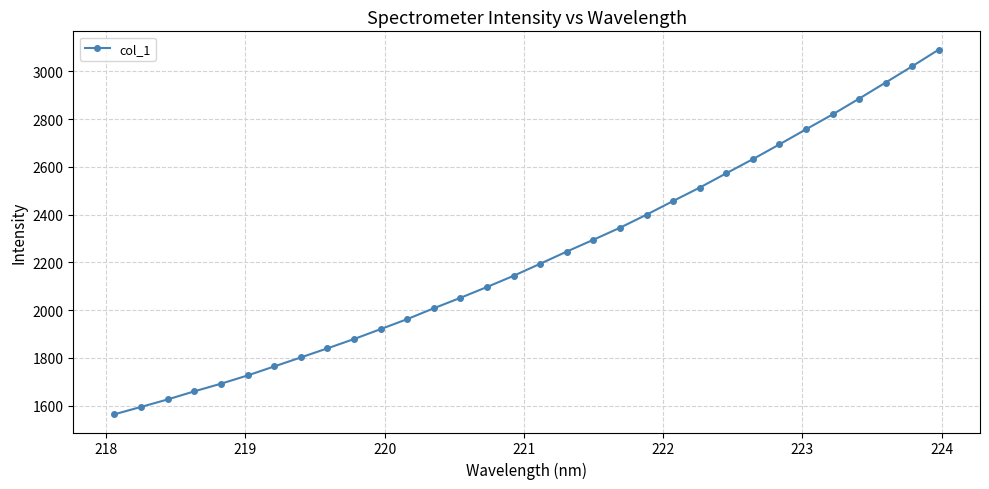

What is the difference between the maximum and second lowest values?

1496.7